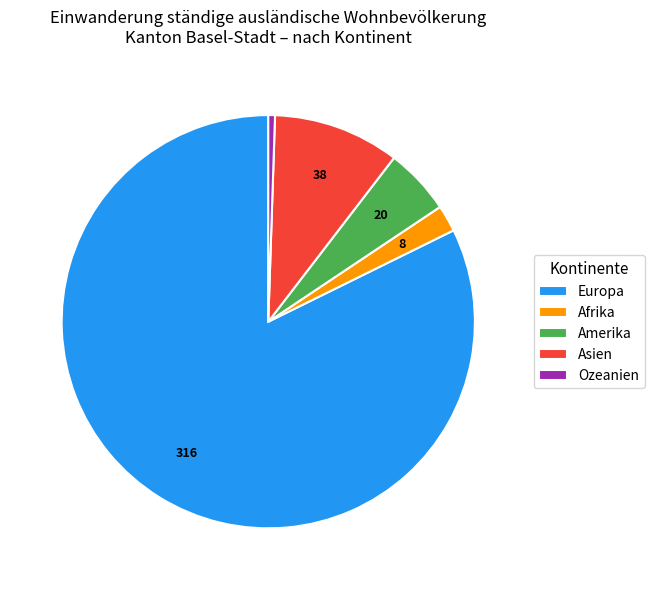

What is the smallest slice in the pie chart?

Ozeanien